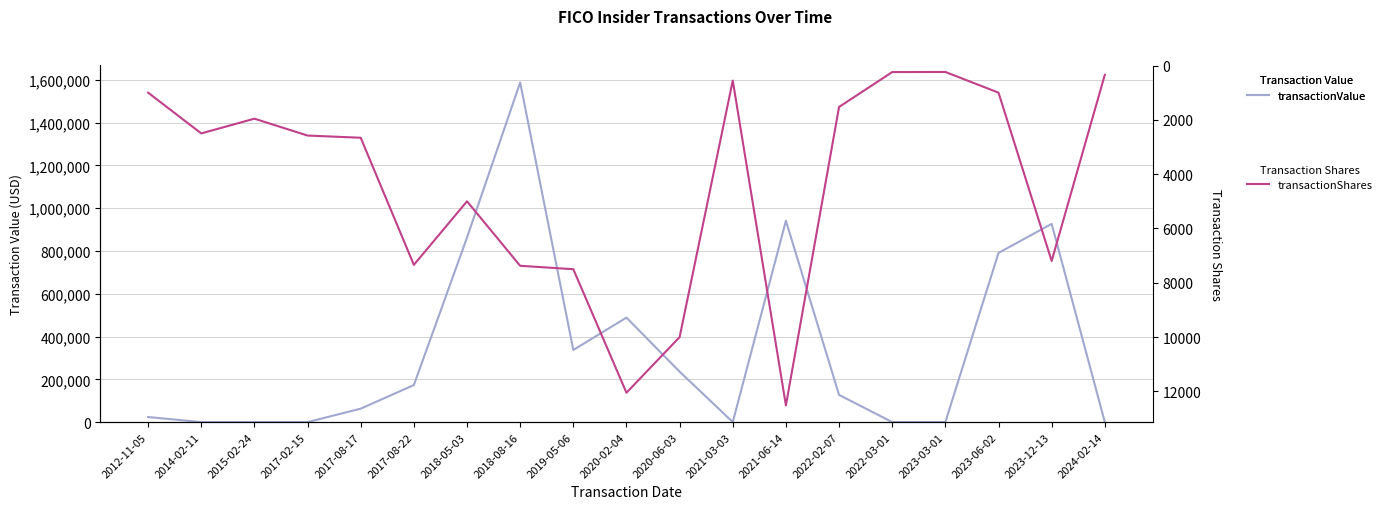

What is the spread (max minus min) of values at 2023-12-13?

919777